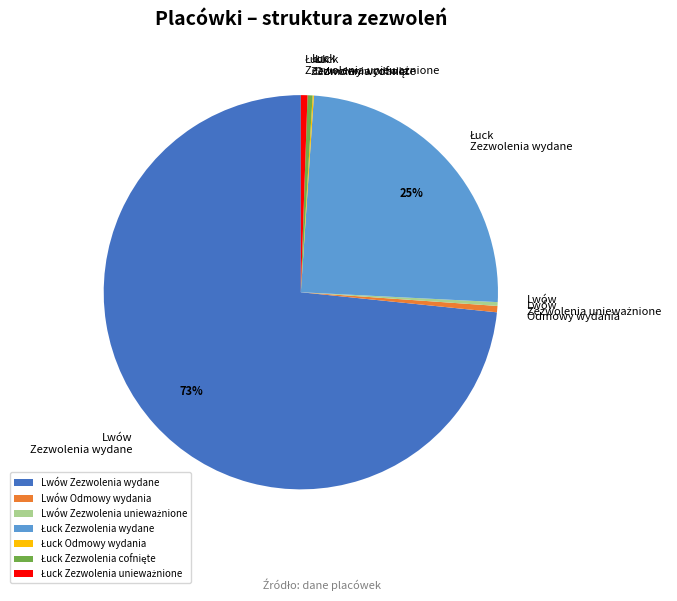

What percentage is the Lwów Odmowy wydania slice, to the nearest percent?

1%